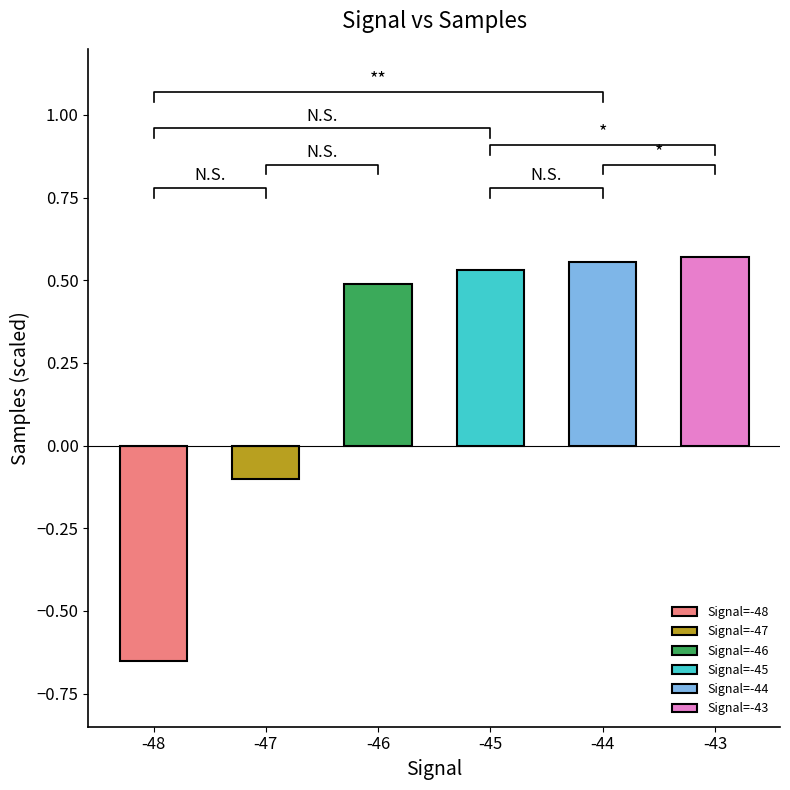

Reading left to right, extract all data points from this chart.

-0.7	-0.1	0.5	0.5	0.6	0.6